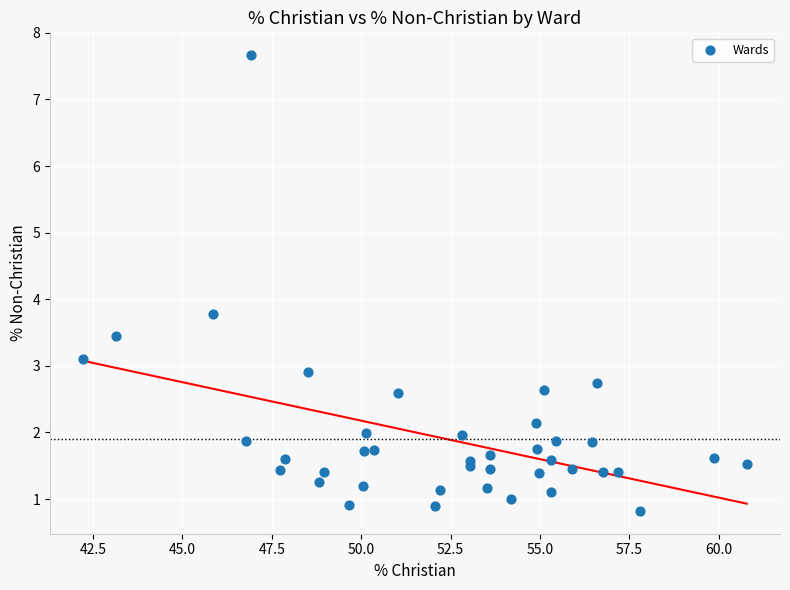

What Y value in the scatter plot is closest to 4?

3.8